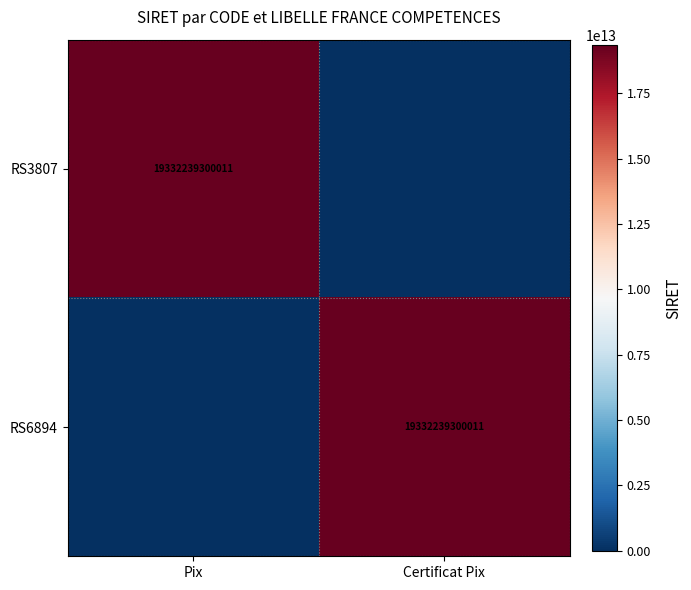

The value of RS3807 at Pix is 30870098848662. True or false?

False